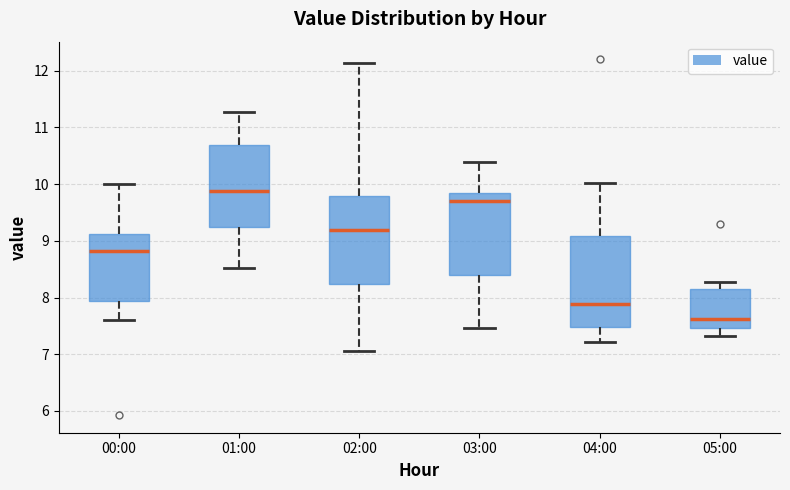

Which box has the highest median line?

01:00